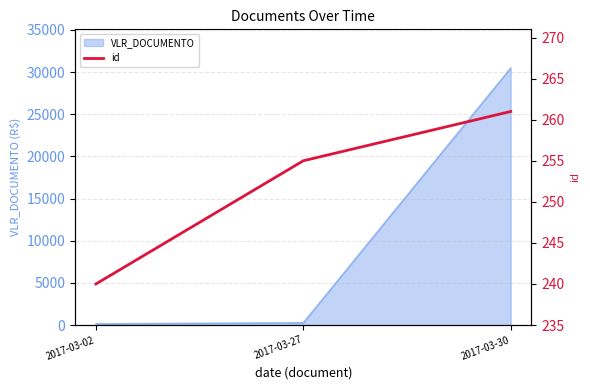

At which label is the value closest to 250?

2017-03-27